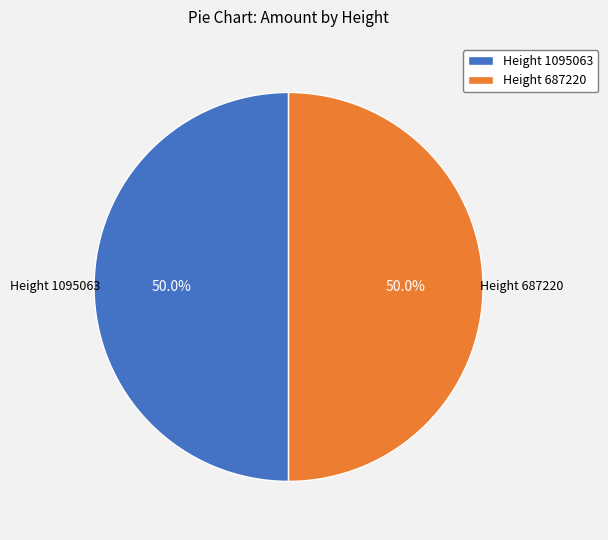

Approximately how many times larger is the value at Height 1095063 compared to Height 687220?

1.0